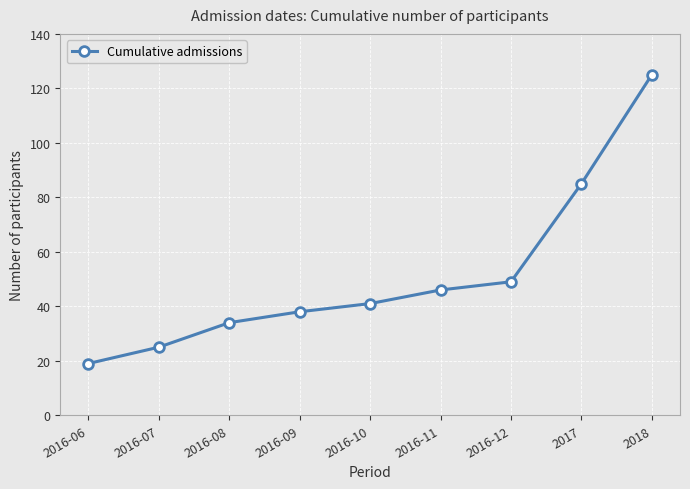

Rank the categories by value from lowest to highest.

2016-06, 2016-07, 2016-08, 2016-09, 2016-10, 2016-11, 2016-12, 2017, 2018